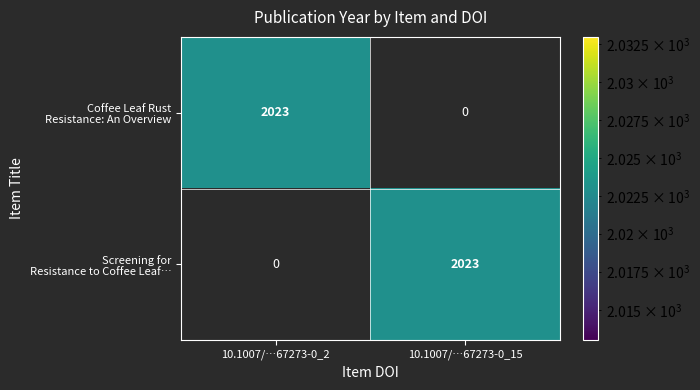

What is the total value across all series at 10.1007/…67273-0_2?

2023